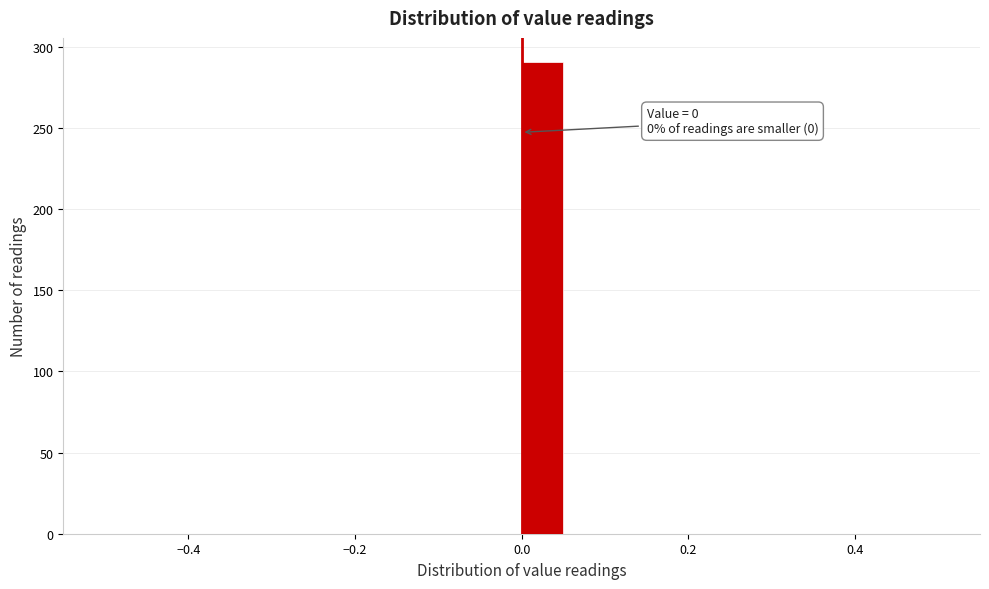

Read against the x-axis, roughly where is the centre of the tallest bar?

0.02